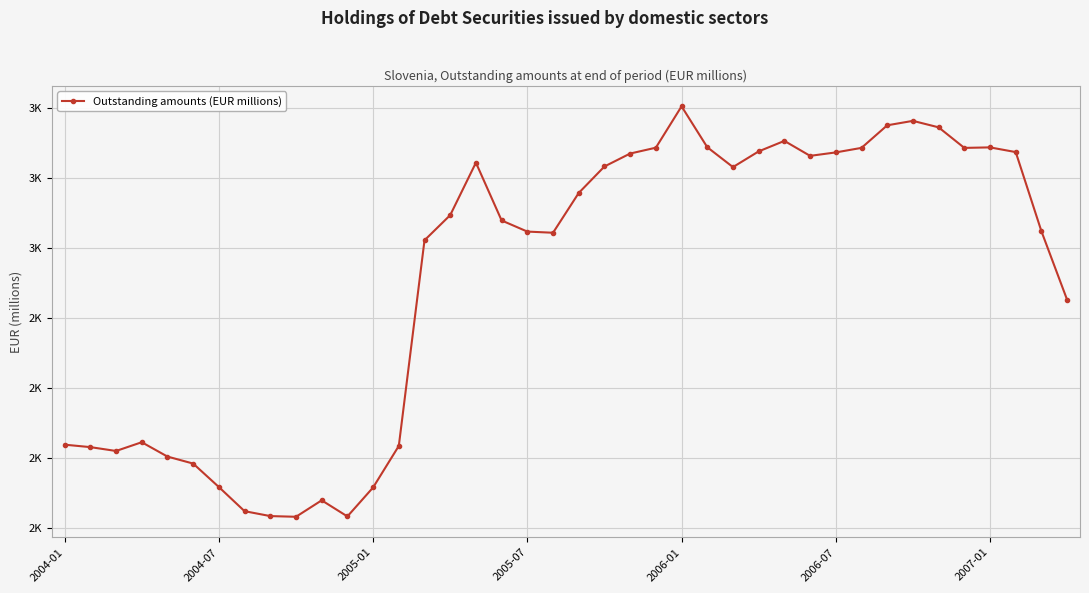

Does the chart display data point markers on the line(s)?

Yes